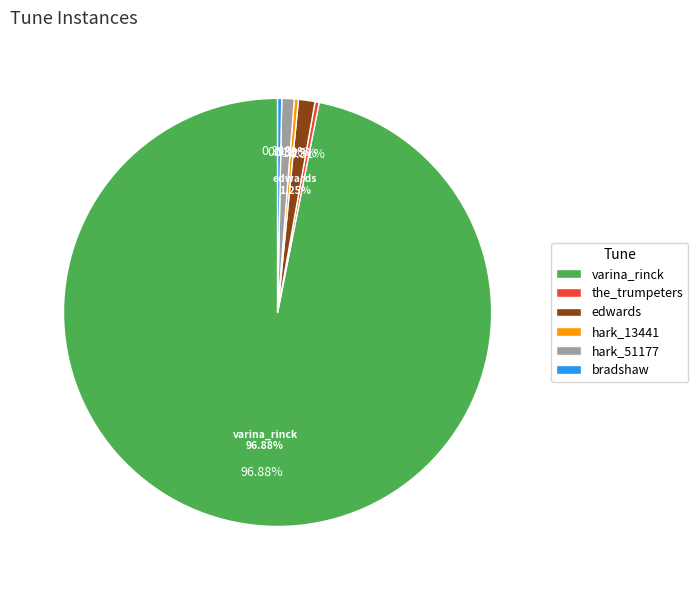

Which slice represents more than half of the pie?

[Hark! listen to the trumpeters!] (varina_rinck)